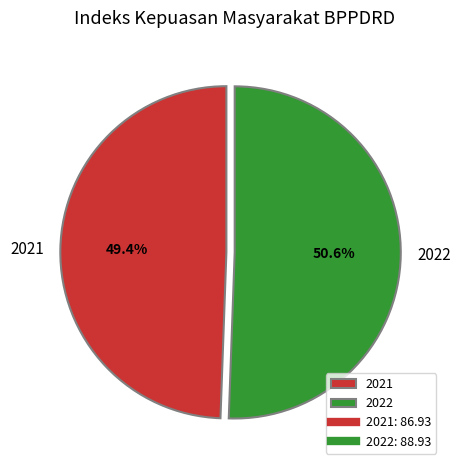

To the nearest percent, what is the average slice percentage?

50%